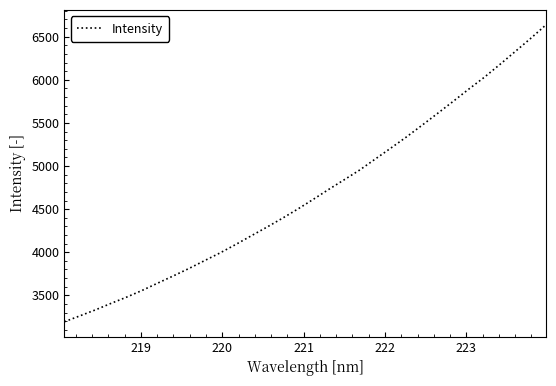

What is the smallest value displayed?

3194.1